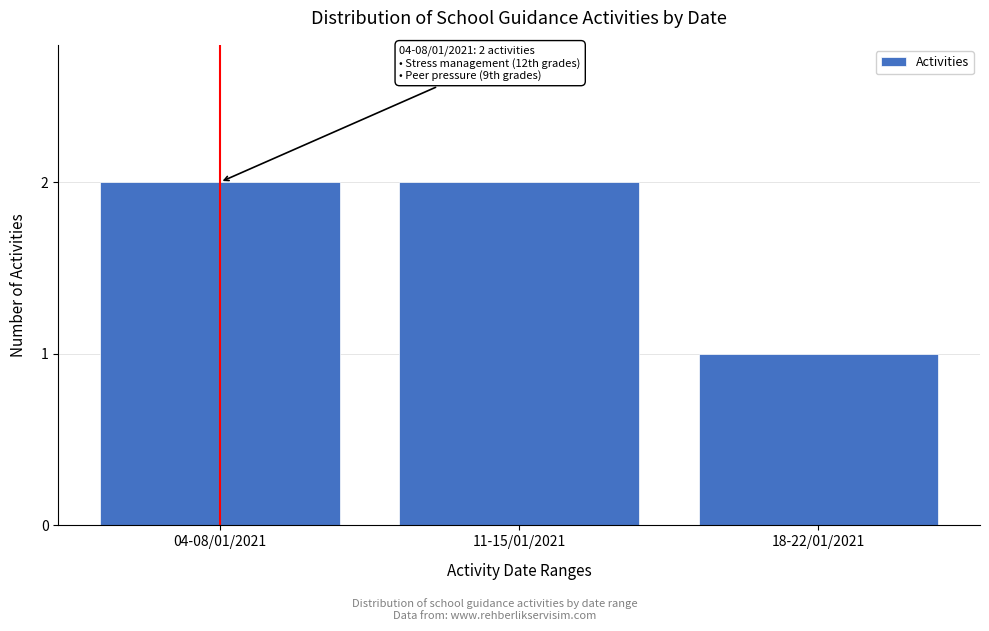

Reading right to left, transcribe all the data shown in this chart.

1	2	2